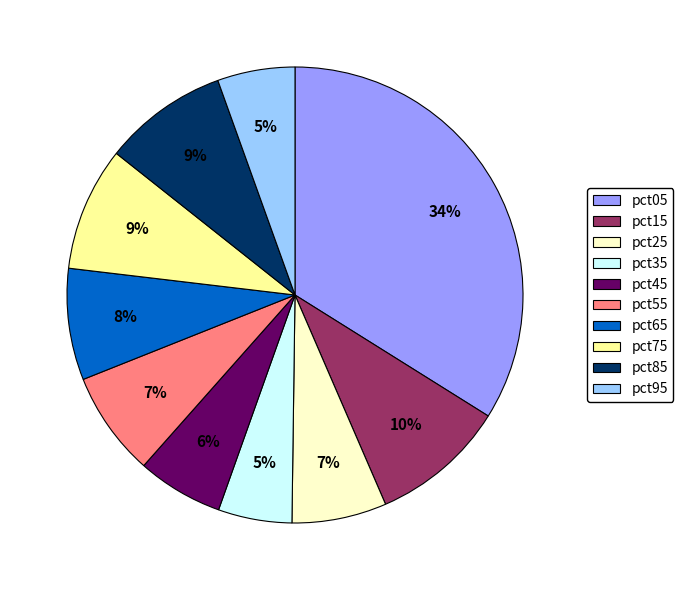

Which category has the biggest portion of the pie?

pct05